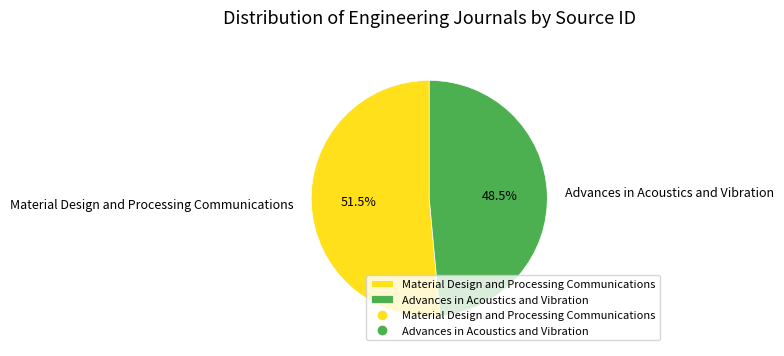

What is the smallest slice in the pie chart?

Advances in Acoustics and Vibration